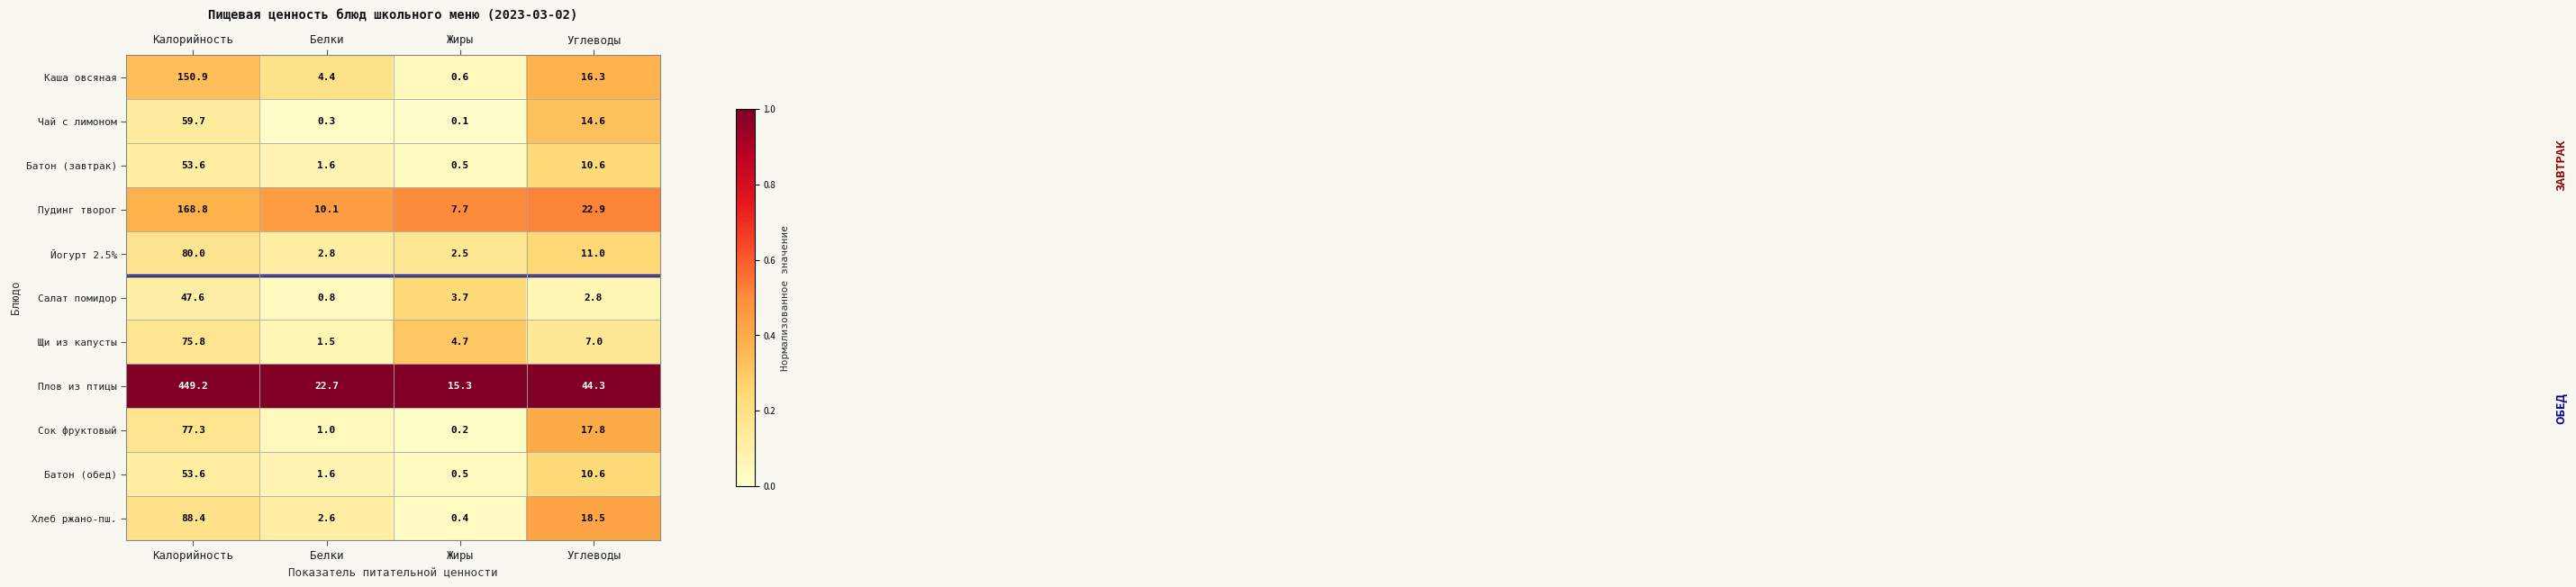

The value of Батон (завтрак) at Жиры is 0.5. True or false?

True